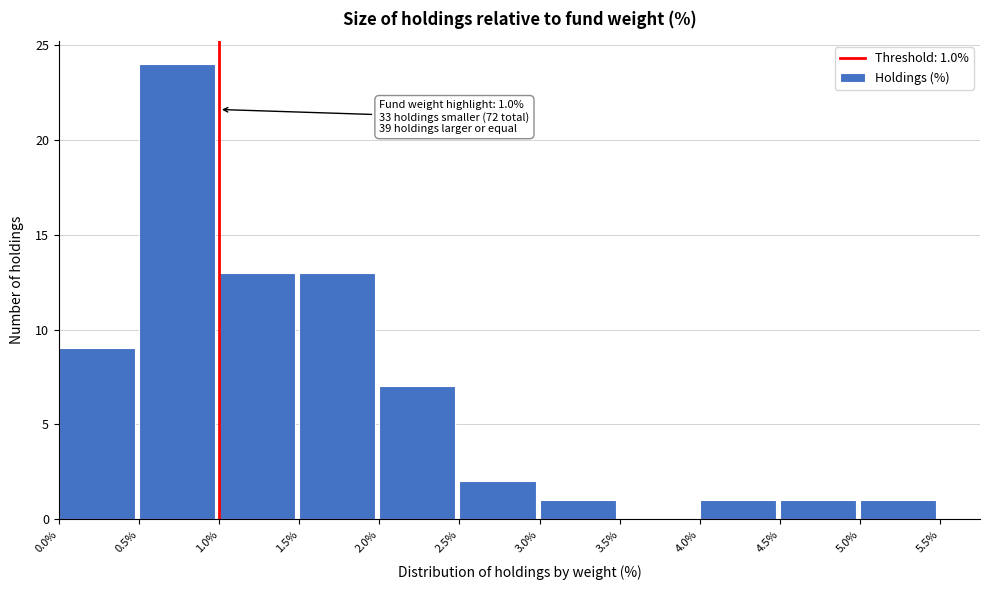

Over which range of the x-axis is the bar tallest?

0.5% to 1.0%